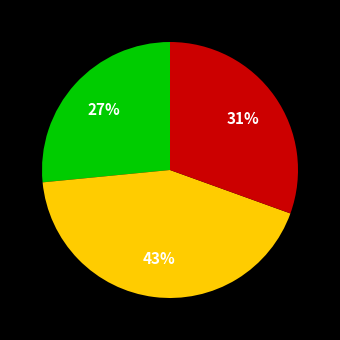

To the nearest percent, what is the average slice percentage?

33%